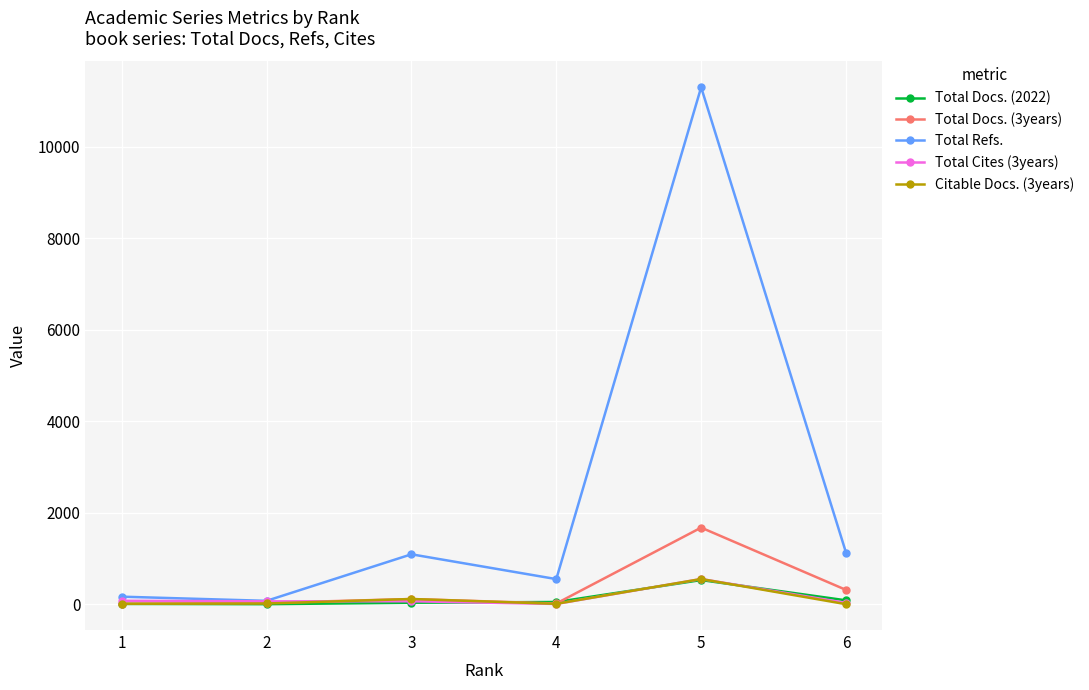

At which category is the sum across all series the highest?

5